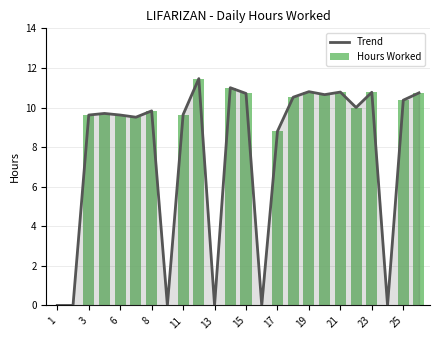

The Hours Worked series shows 4.9 at 13. True or false?

False